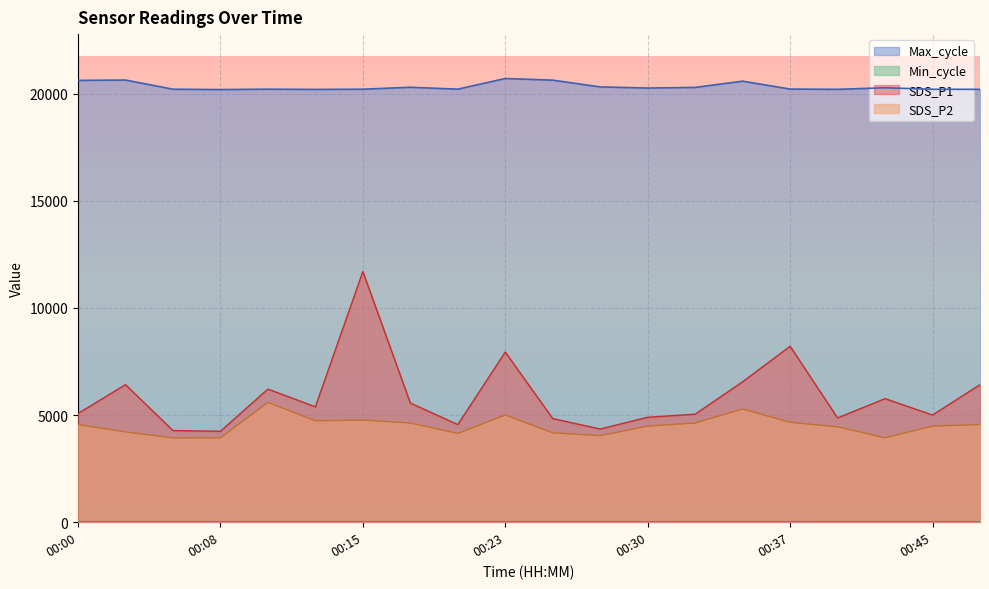

What is the difference between the maximum and minimum values in the SDS_P2 series?

1656.5